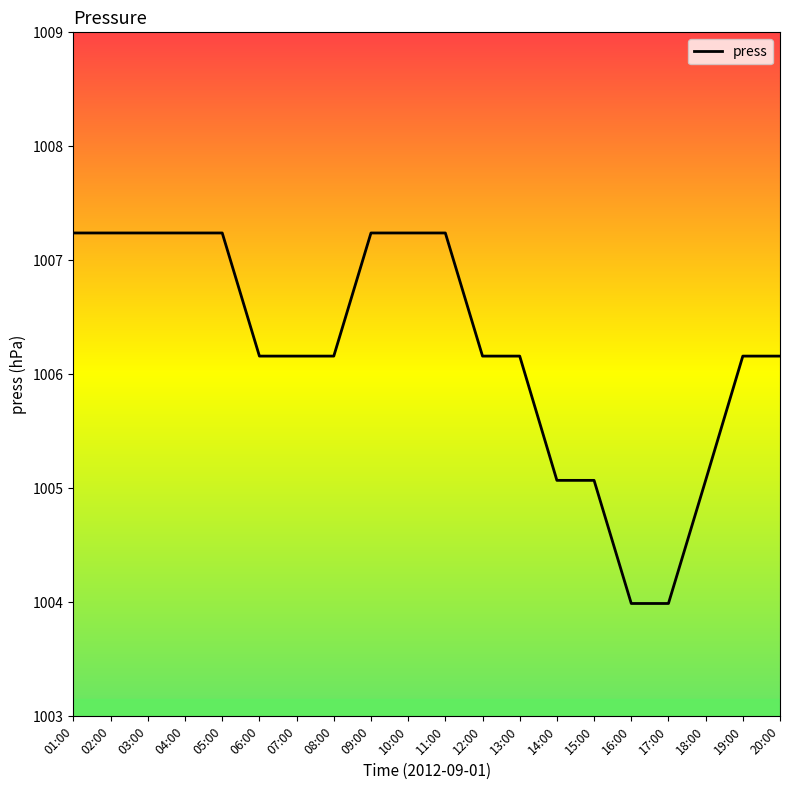

What is the smallest value displayed?

1004.0